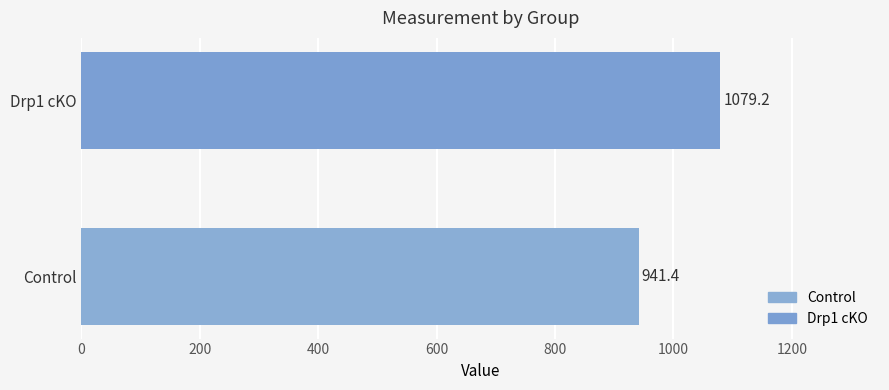

List the labels in order of value, largest first.

Drp1 cKO, Control